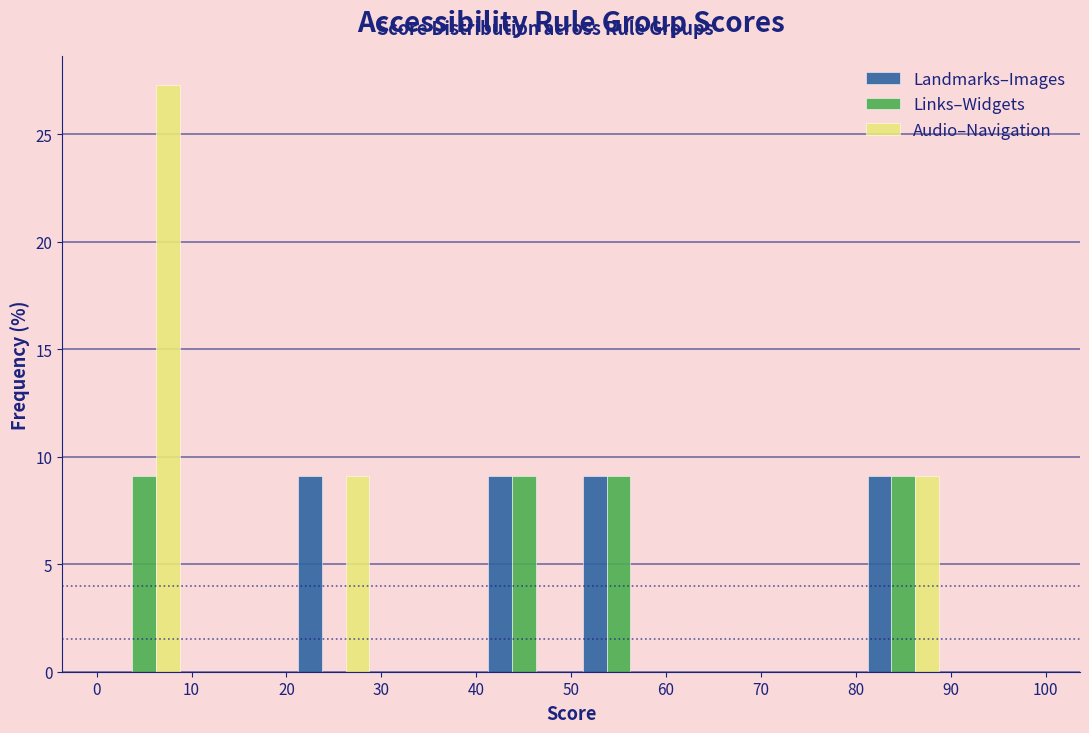

Reading left to right, list every range on the x-axis with the height of the bar of each series over it. The values are not printed on the chart, so give them approximately, as read against the axis.

0 to 10: Landmarks–Images=0	Links–Widgets=9.0	Audio–Navigation=27.5
10 to 20: Landmarks–Images=0	Links–Widgets=0	Audio–Navigation=0
20 to 30: Landmarks–Images=9.0	Links–Widgets=0	Audio–Navigation=9.0
30 to 40: Landmarks–Images=0	Links–Widgets=0	Audio–Navigation=0
40 to 50: Landmarks–Images=9.0	Links–Widgets=9.0	Audio–Navigation=0
50 to 60: Landmarks–Images=9.0	Links–Widgets=9.0	Audio–Navigation=0
60 to 70: Landmarks–Images=0	Links–Widgets=0	Audio–Navigation=0
70 to 80: Landmarks–Images=0	Links–Widgets=0	Audio–Navigation=0
80 to 90: Landmarks–Images=9.0	Links–Widgets=9.0	Audio–Navigation=9.0
90 to 100: Landmarks–Images=0	Links–Widgets=0	Audio–Navigation=0